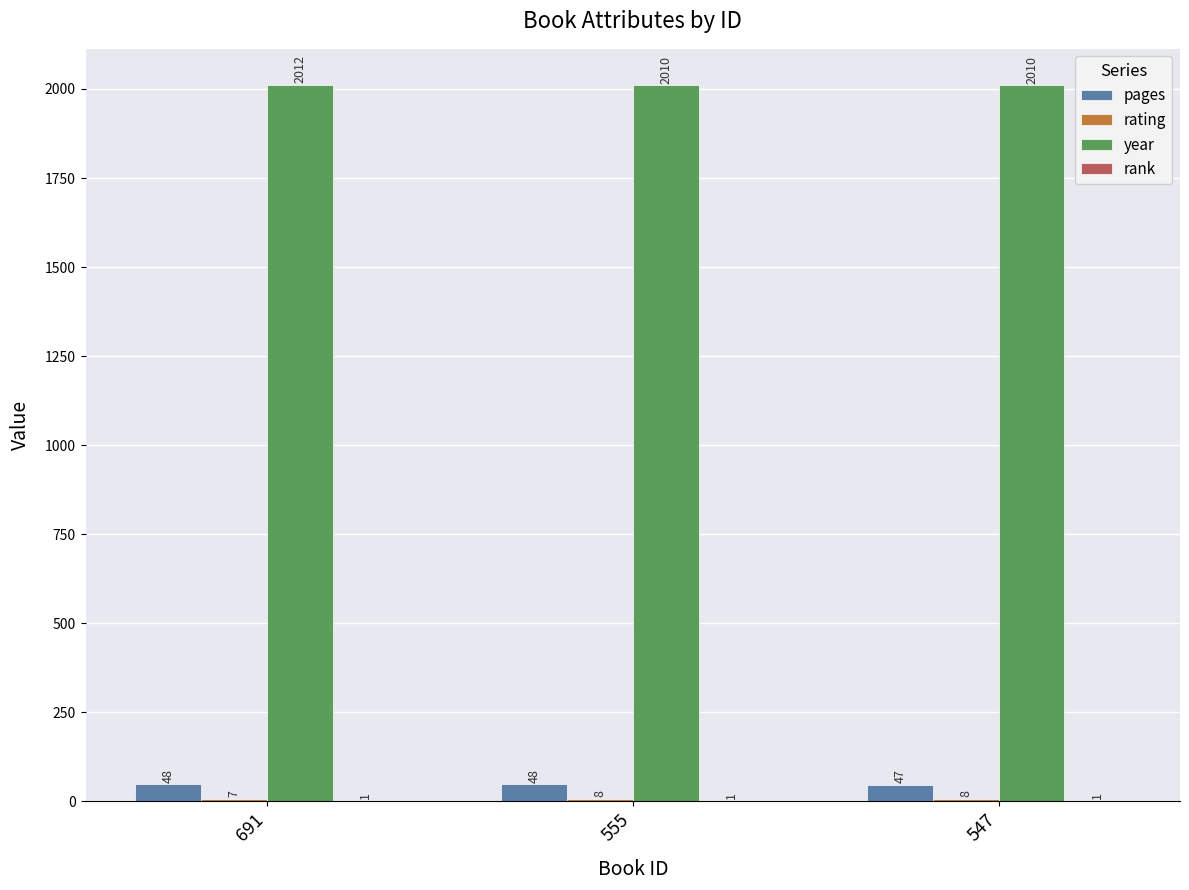

Which series has the largest total across all categories?

year